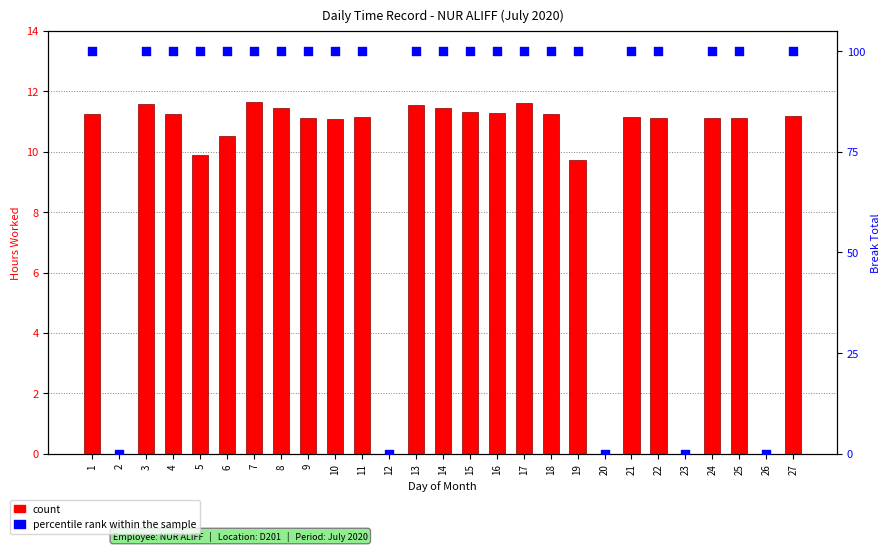

Which series reaches the maximum Y coordinate?

percentile rank within the sample